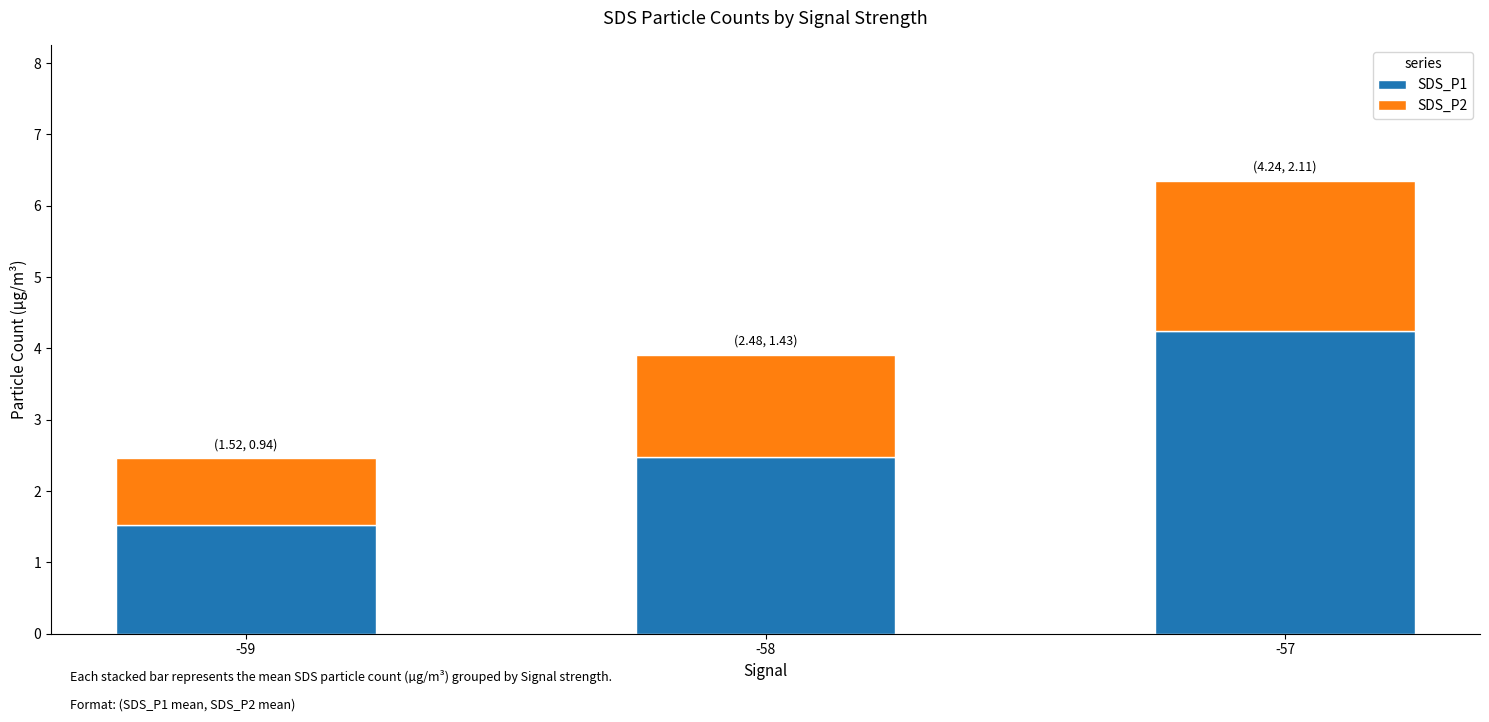

True or false: SDS_P1 has a value of 1.5 at -59.

True